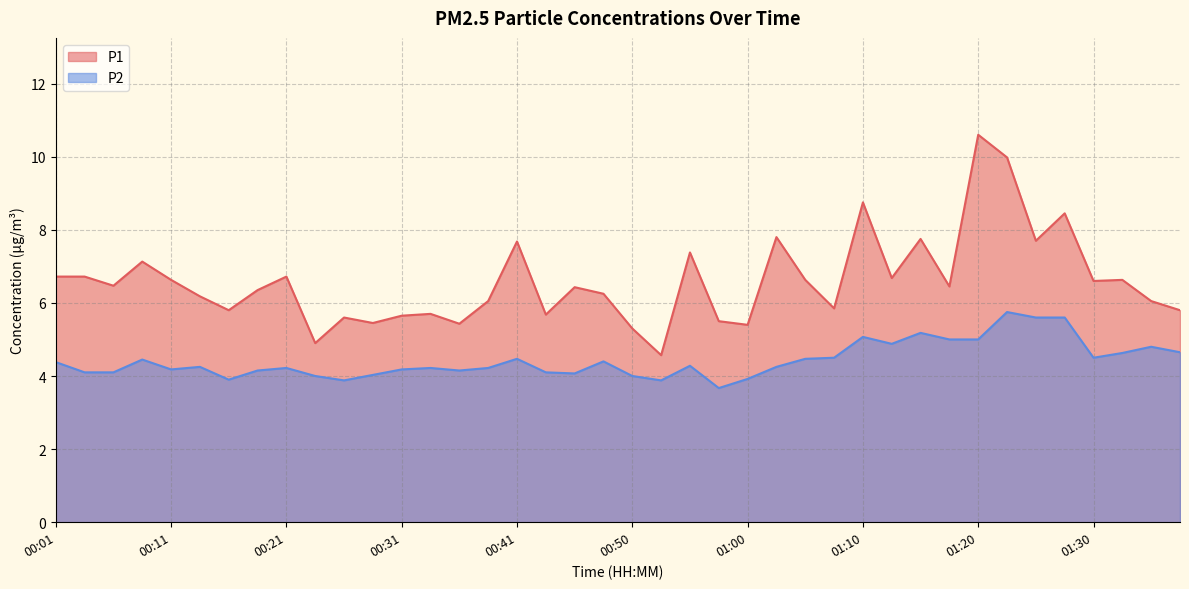

What is the difference between the maximum and second lowest values in the P2 series?

1.9